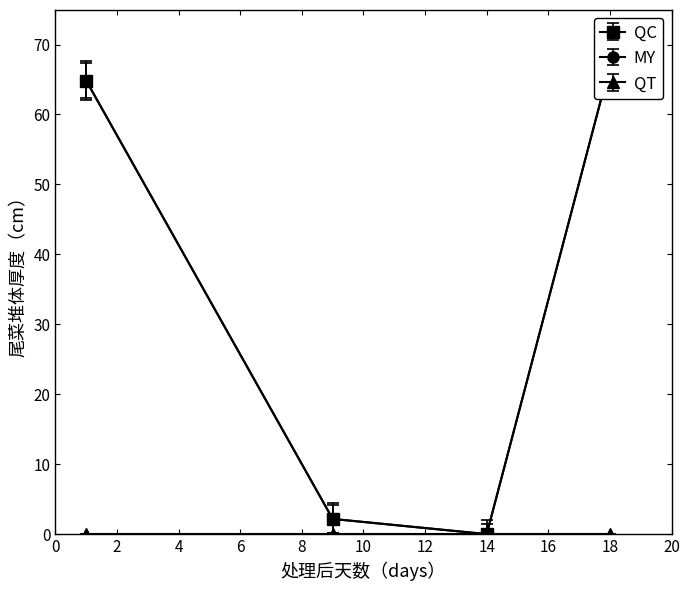

What is the value of the QC point at the 1st from the left?

64.8